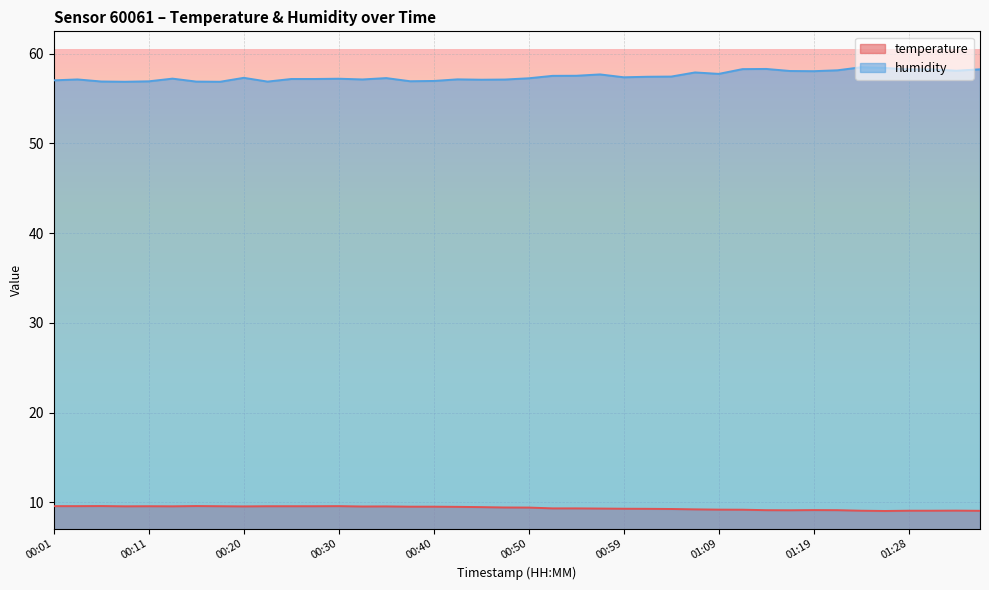

In humidity, how many points are higher than both neighbors (excluding endpoints)?

10